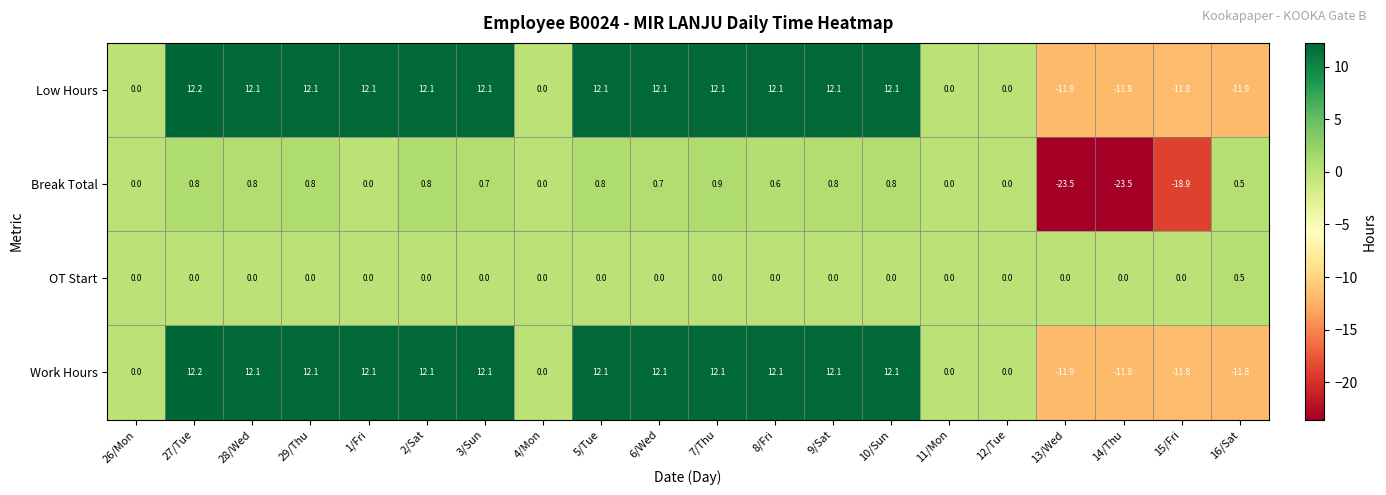

What is the lowest value of the Low Hours series?

-11.9